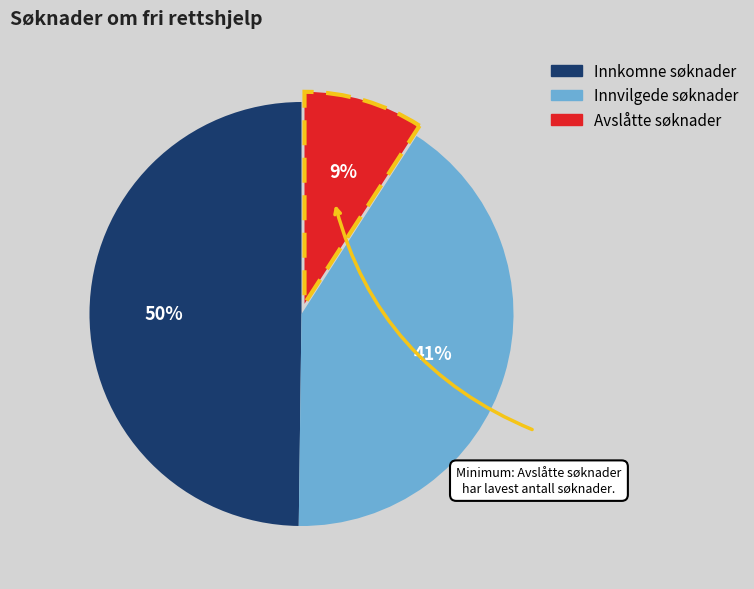

What is the ratio of the value at Innkomne søknader to the value at Innvilgede søknader?

1.2